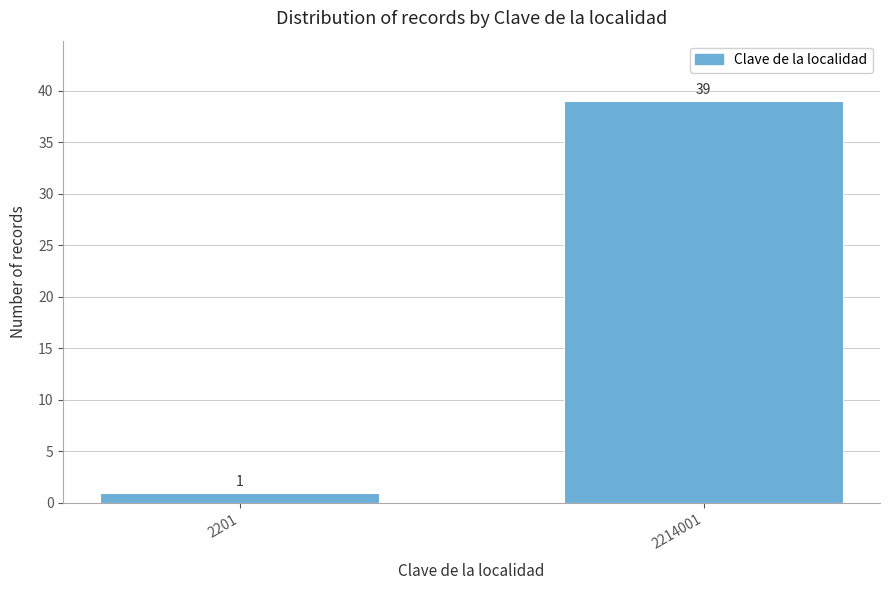

Reading left to right, what are all the values shown in this chart?

1	39